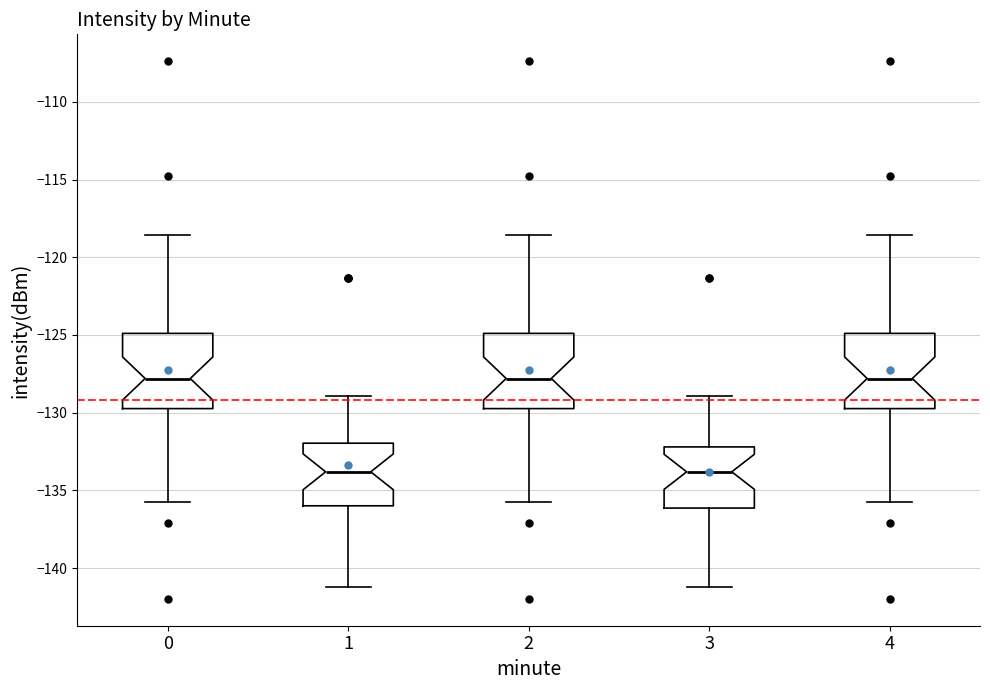

Reading left to right, read every box against the y-axis: the position of its median line, the range the box covers, and the ends of its whiskers. The values are not printed on the chart, so give them approximately, as read against the axis.

0: median -128.0, box -129.5 to -125.0, whiskers -135.5 to -118.5
1: median -134.0, box -136.0 to -132.0, whiskers -141.0 to -129.0
2: median -128.0, box -129.5 to -125.0, whiskers -135.5 to -118.5
3: median -134.0, box -136.0 to -132.0, whiskers -141.0 to -129.0
4: median -128.0, box -129.5 to -125.0, whiskers -135.5 to -118.5